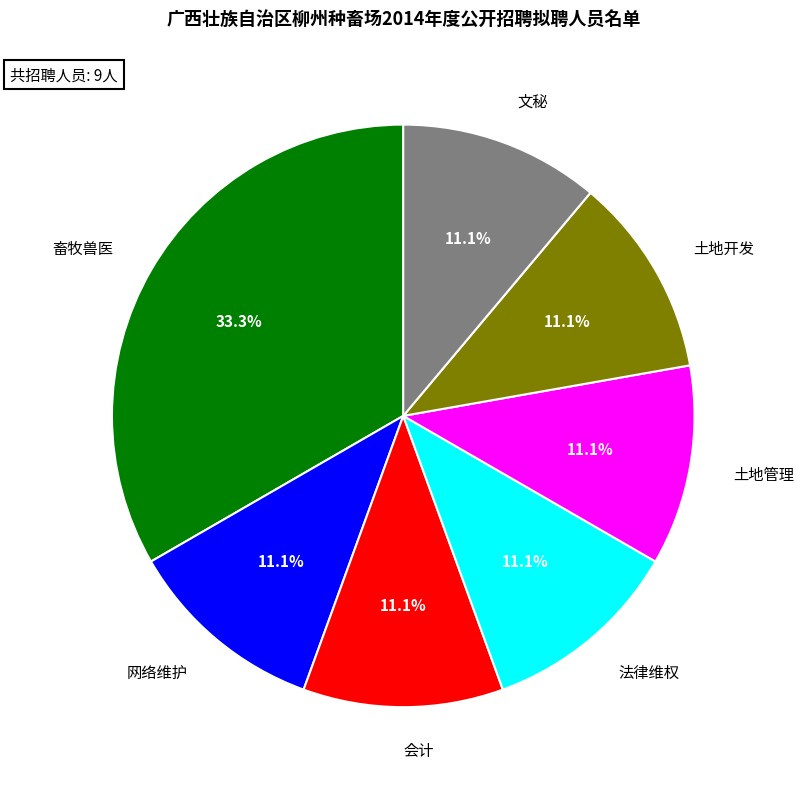

To the nearest percent, what is the combined percentage of 土地管理 and 土地开发?

22%